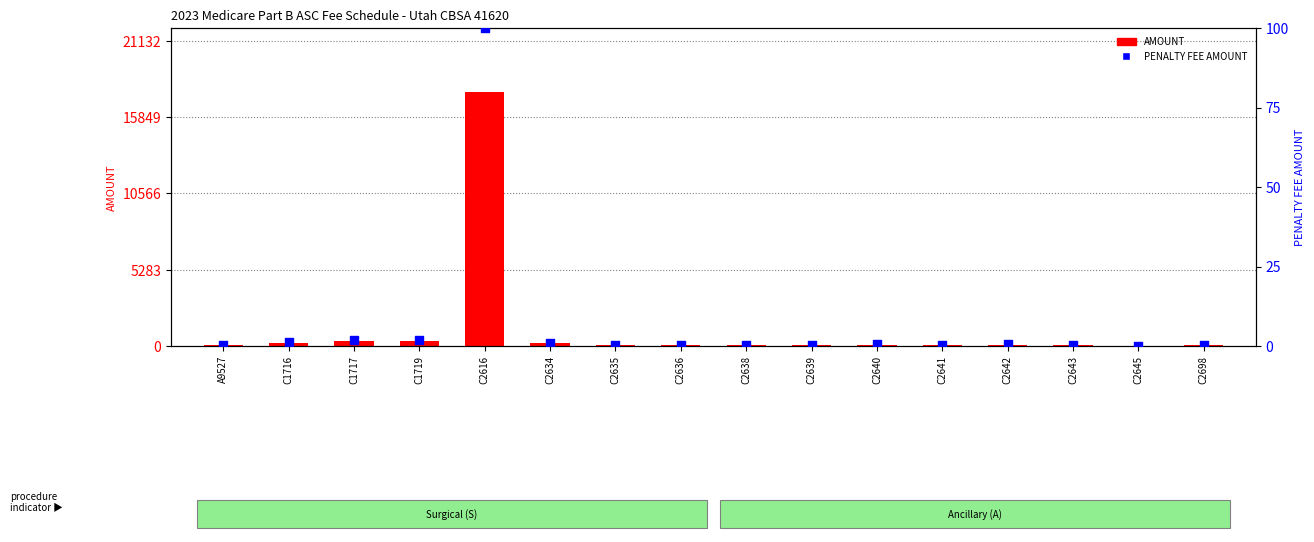

Which series has the largest total across all categories?

AMOUNT